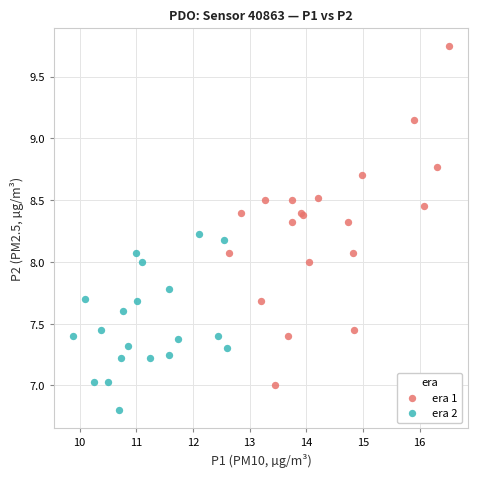

Which series reaches the minimum Y coordinate?

era 2